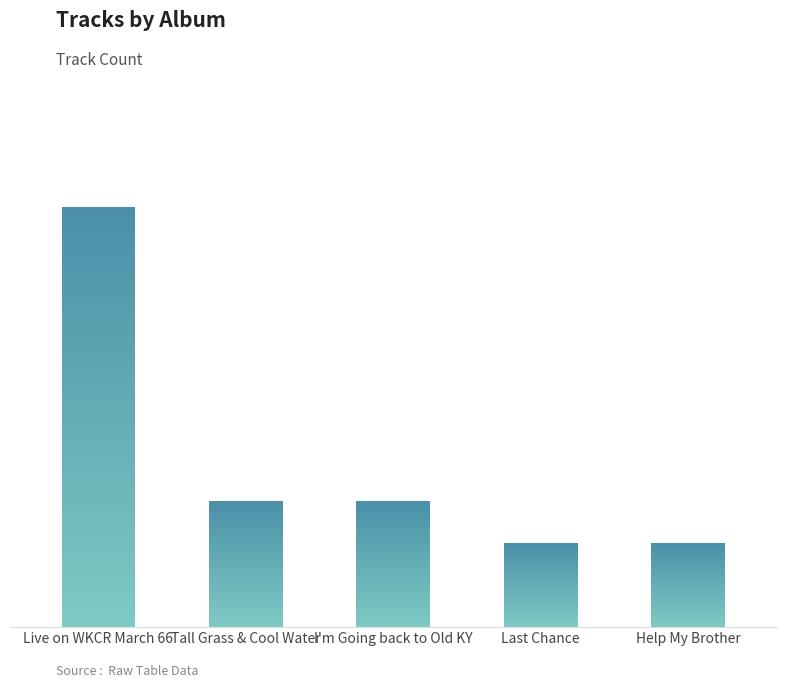

What is the difference between the second highest and second lowest values?

2